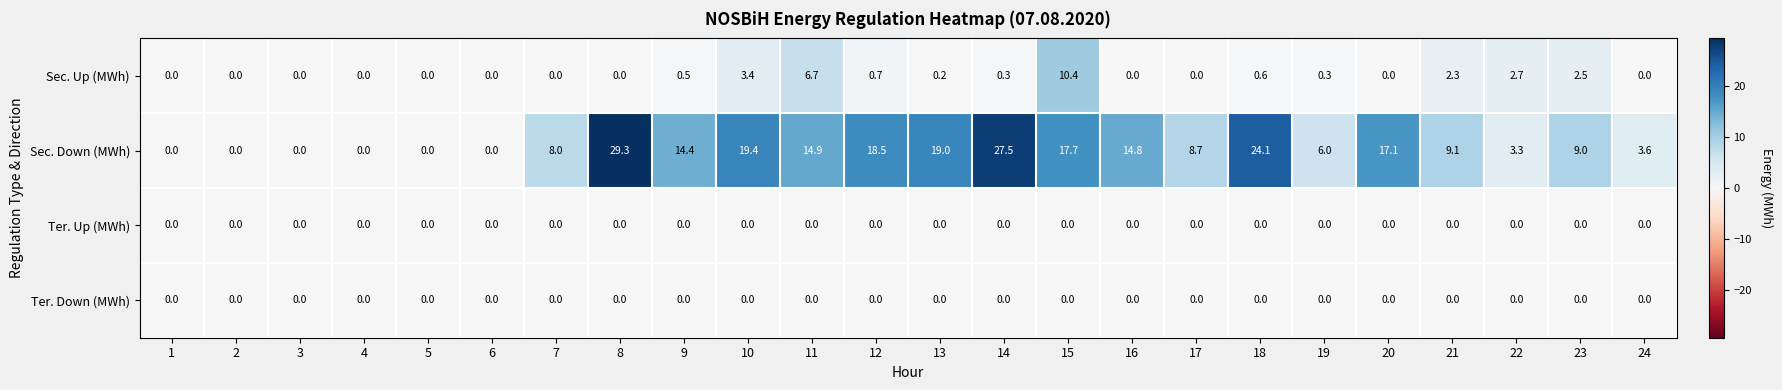

What is the difference between the highest and lowest values at 24?

3.6